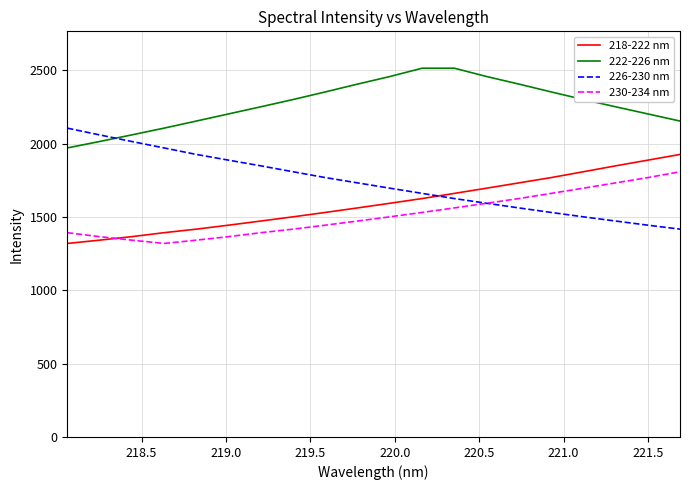

What is the minimum value for 230-234 nm?

1320.2